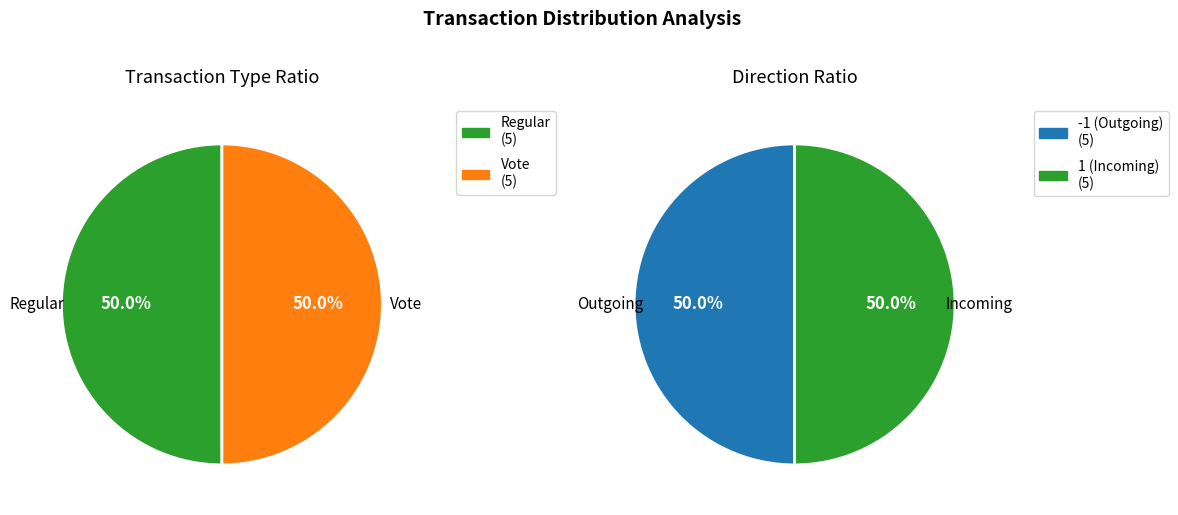

Does 4 account for over 50% of the chart?

No